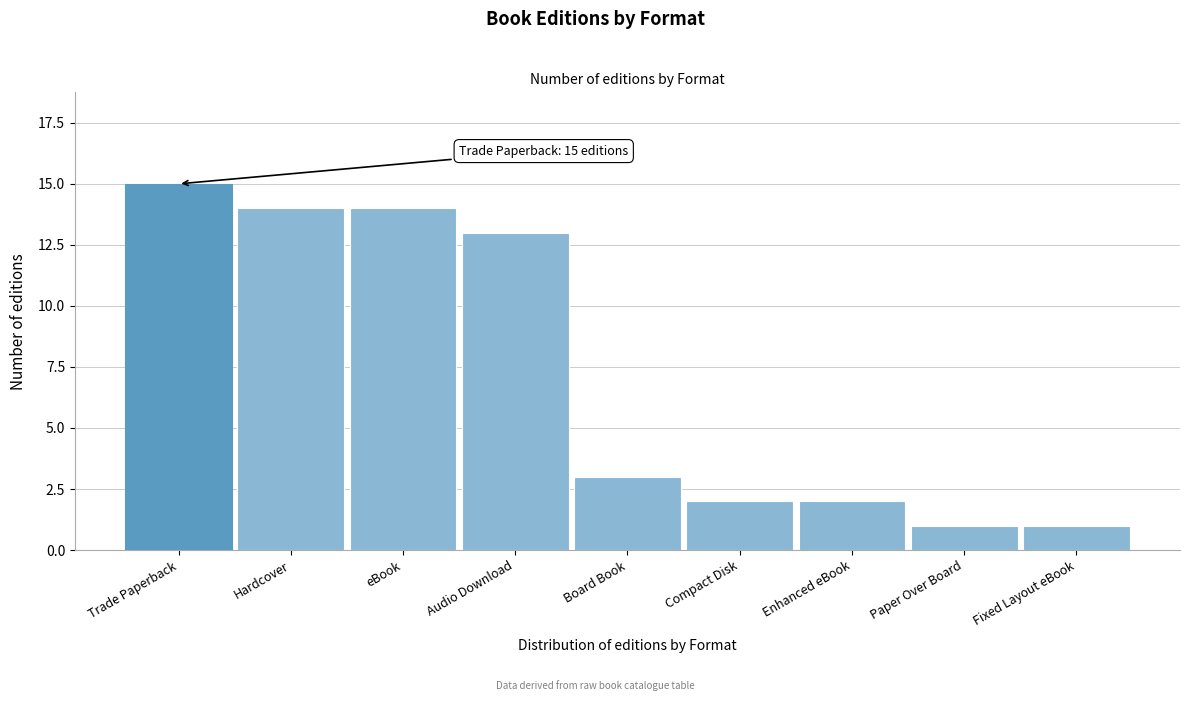

Reading left to right, what are all the values shown in this chart?

15	14	14	13	3	2	2	1	1